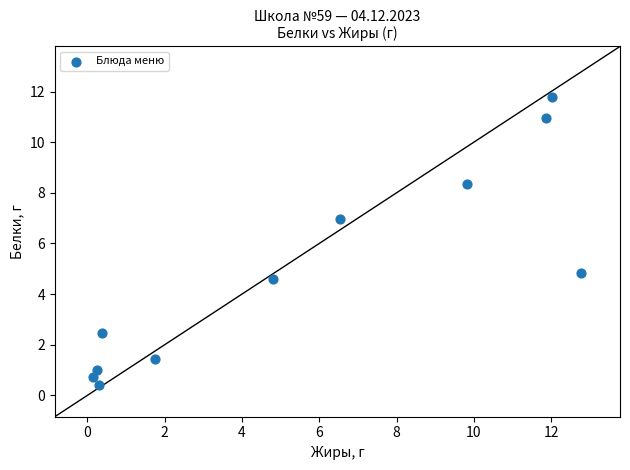

What Y value in the scatter plot is closest to 6?

7.0